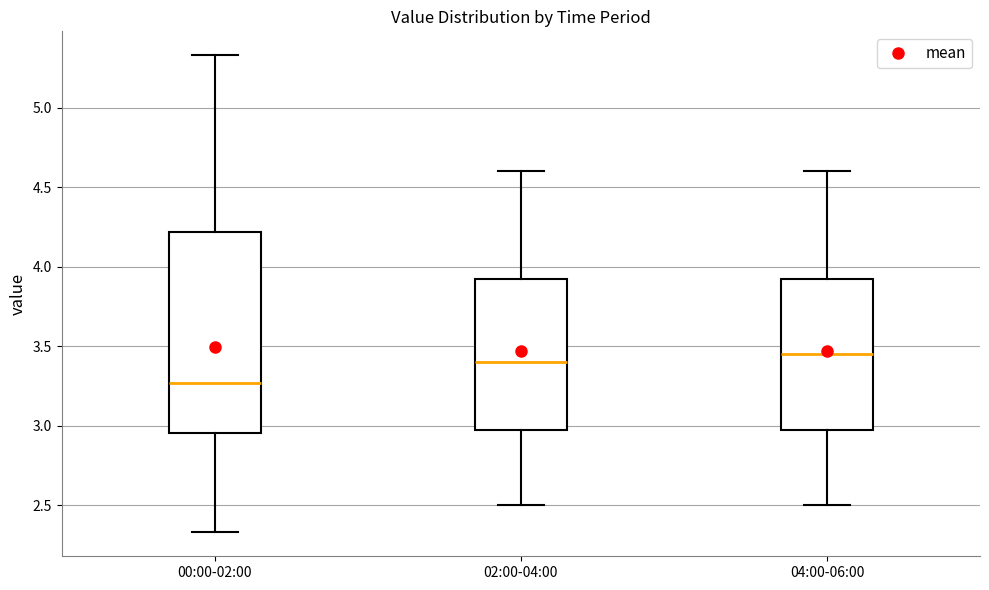

Reading left to right, transcribe this box plot: for each box, give where its median line is, the range the box spans, and where its two whiskers end, as read against the y-axis. The values are not printed on the chart, so give them approximately, as read against the axis.

00:00-02:00: median 3.25, box 2.95 to 4.20, whiskers 2.35 to 5.35
02:00-04:00: median 3.40, box 3.00 to 3.95, whiskers 2.50 to 4.60
04:00-06:00: median 3.45, box 3.00 to 3.95, whiskers 2.50 to 4.60